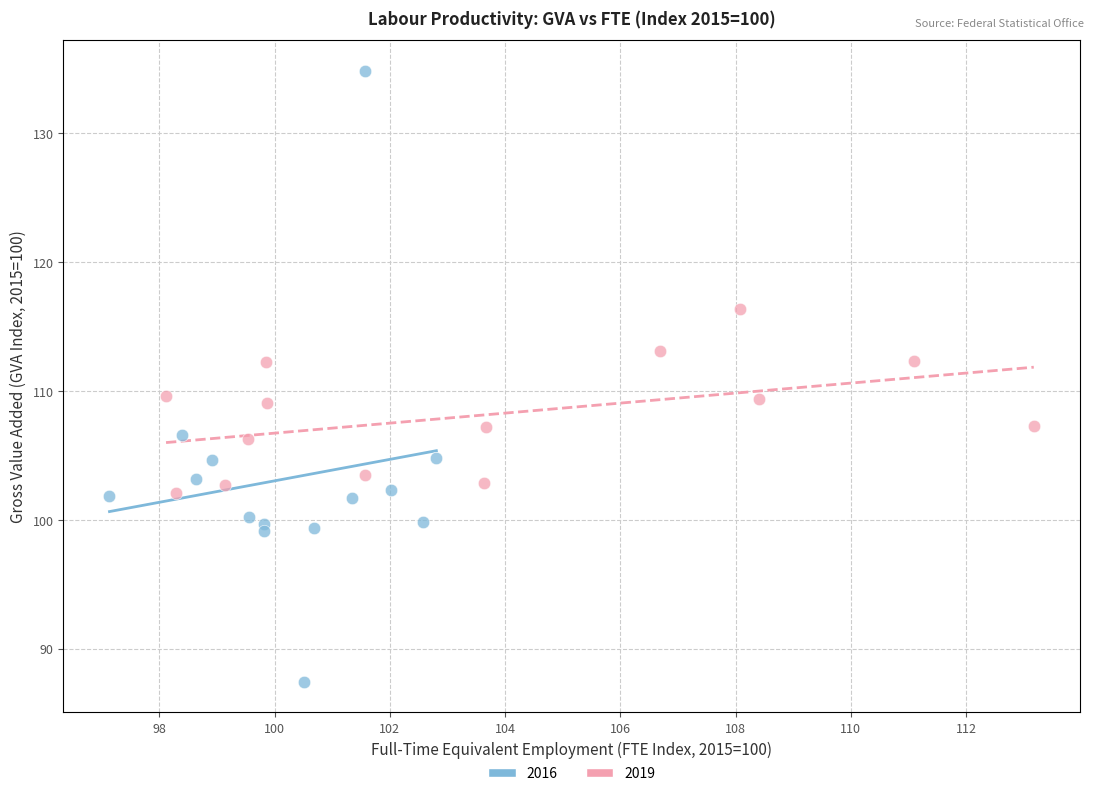

Which series has the largest Y range (max minus min)?

2016